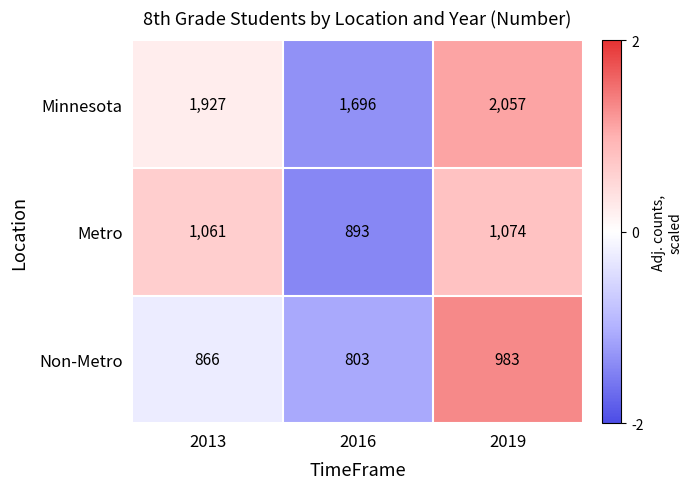

The Metro series shows 893 at 2016. True or false?

True